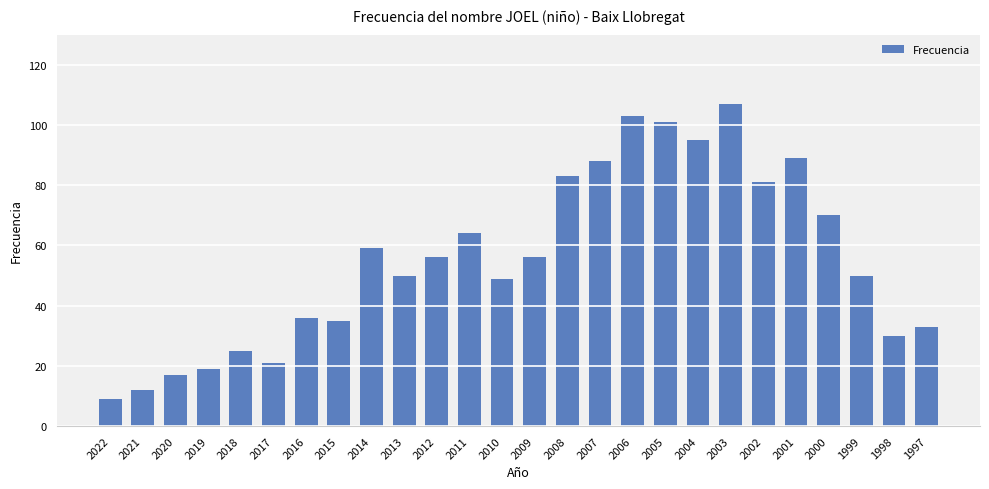

What is the maximum value shown in the chart?

107